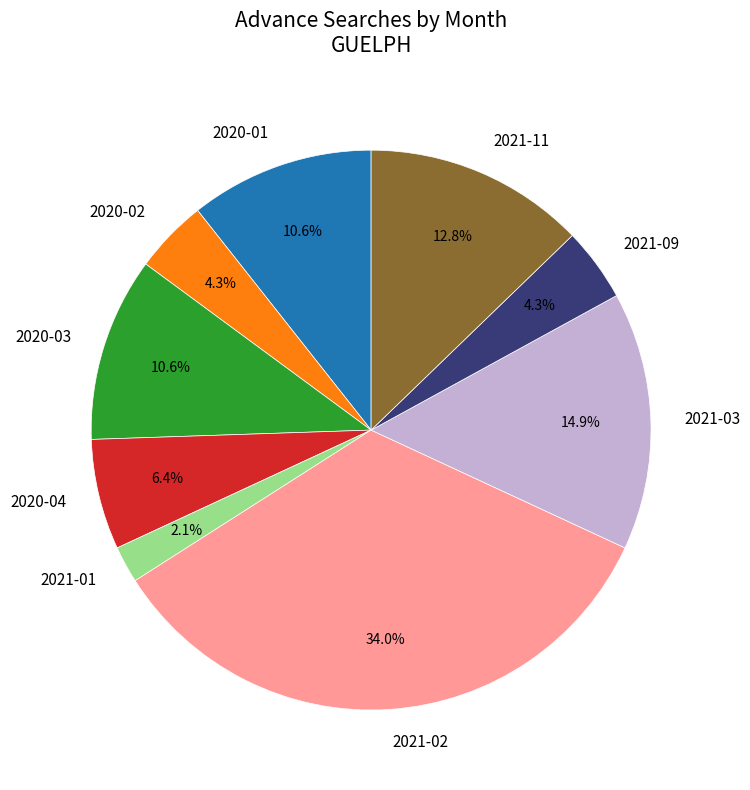

Does 2021-03 represent more than half of the total?

No